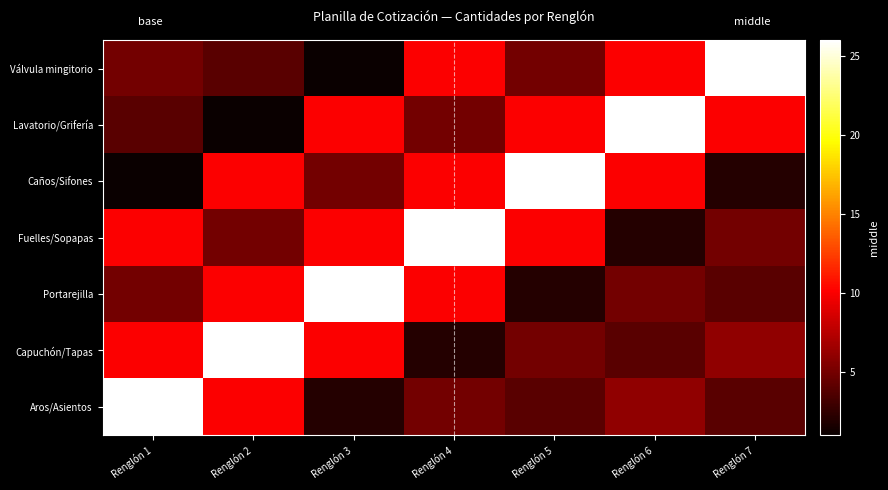

Reading left to right, extract all data points from this chart.

Válvula mingitorio: Renglón 1=5	Renglón 2=4	Renglón 3=1	Renglón 4=10	Renglón 5=5	Renglón 6=10	Renglón 7=26
Lavatorio/Grifería: Renglón 1=4	Renglón 2=1	Renglón 3=10	Renglón 4=5	Renglón 5=10	Renglón 6=26	Renglón 7=10
Caños/Sifones: Renglón 1=1	Renglón 2=10	Renglón 3=5	Renglón 4=10	Renglón 5=26	Renglón 6=10	Renglón 7=2
Fuelles/Sopapas: Renglón 1=10	Renglón 2=5	Renglón 3=10	Renglón 4=26	Renglón 5=10	Renglón 6=2	Renglón 7=5
Portarejilla: Renglón 1=5	Renglón 2=10	Renglón 3=26	Renglón 4=10	Renglón 5=2	Renglón 6=5	Renglón 7=4
Capuchón/Tapas: Renglón 1=10	Renglón 2=26	Renglón 3=10	Renglón 4=2	Renglón 5=5	Renglón 6=4	Renglón 7=6
Aros/Asientos: Renglón 1=26	Renglón 2=10	Renglón 3=2	Renglón 4=5	Renglón 5=4	Renglón 6=6	Renglón 7=4